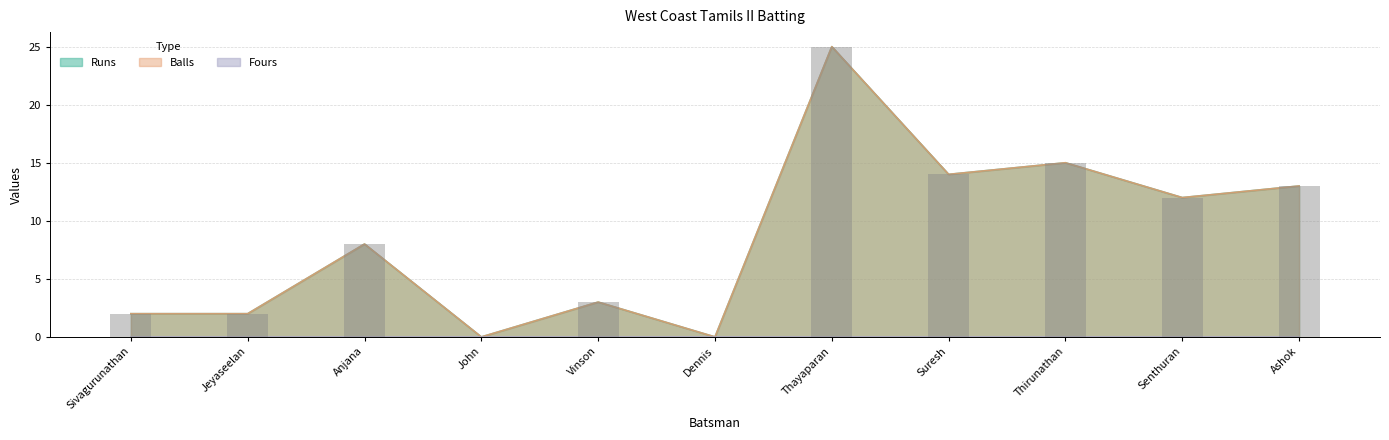

What is the average value of the Balls series?

9